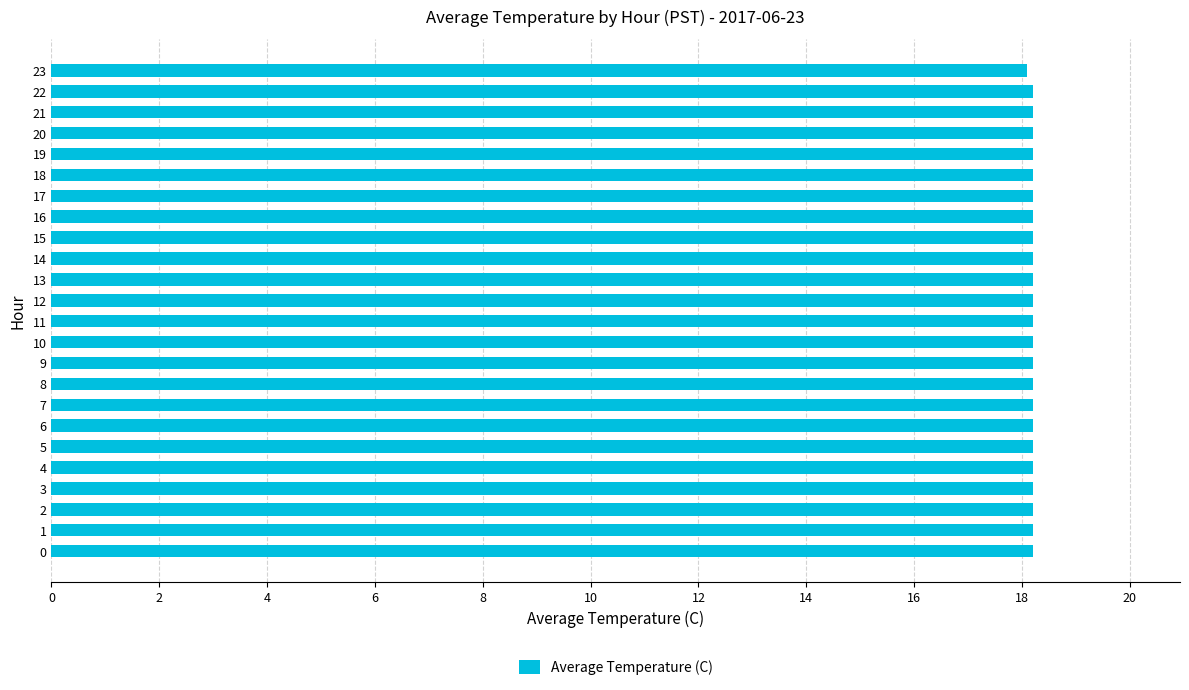

What is the greatest value displayed?

18.2